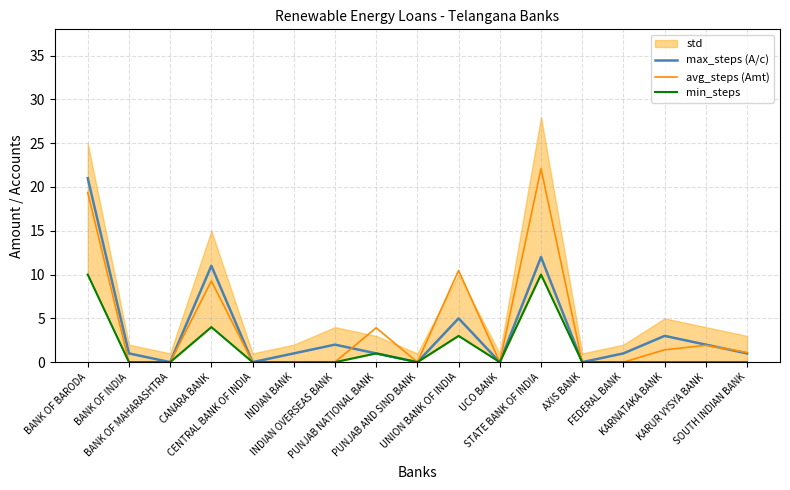

Reading right to left, what are all the values shown in this chart?

max_steps (A/c): 1.0	2.0	3.0	1.0	0.0	12.0	0.0	5.0	0.0	1.0	2.0	1.0	0.0	11.0	0.0	1.0	21.0
avg_steps (Amt): 1.1	1.9	1.4	0.0	0.0	22.1	0.0	10.5	0.0	3.9	0.0	0.0	0.0	9.3	0.0	0.0	19.4
min_steps: 0.0	0.0	0.0	0.0	0.0	10.0	0.0	3.0	0.0	1.0	0.0	0.0	0.0	4.0	0.0	0.0	10.0